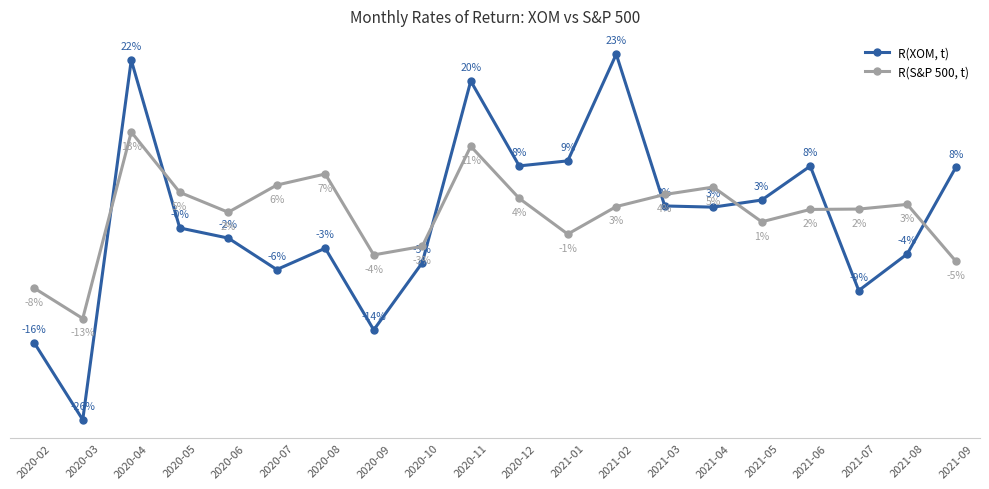

Does the chart have visible grid lines?

No